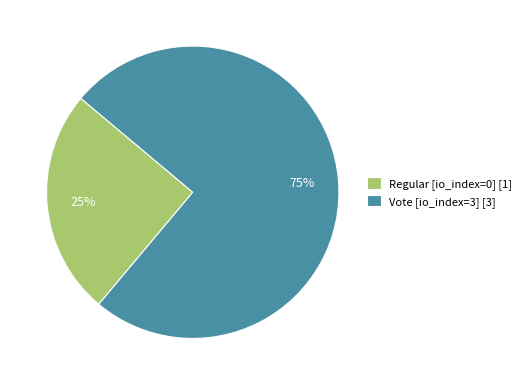

Which category accounts for the majority?

Vote [io_index=3] [3]